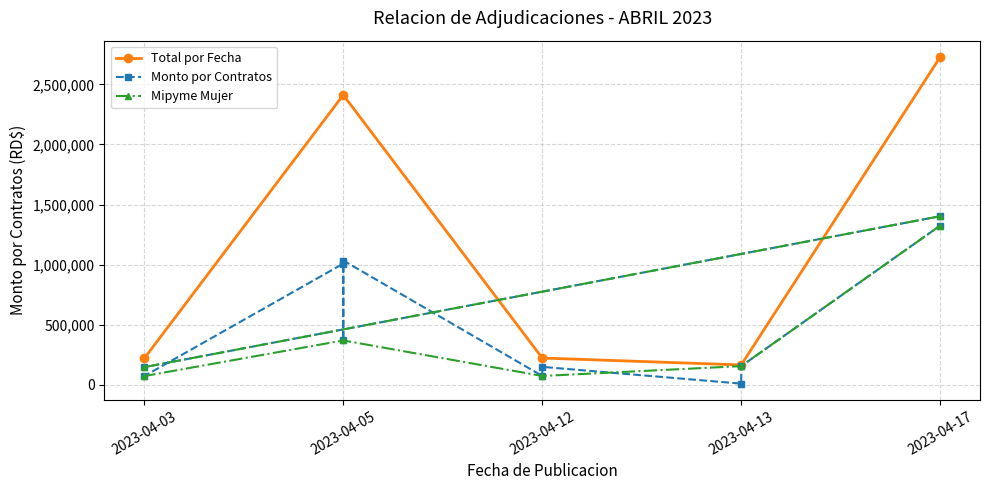

What is the change in value from 2023-04-12 to 2023-04-13?

+82068